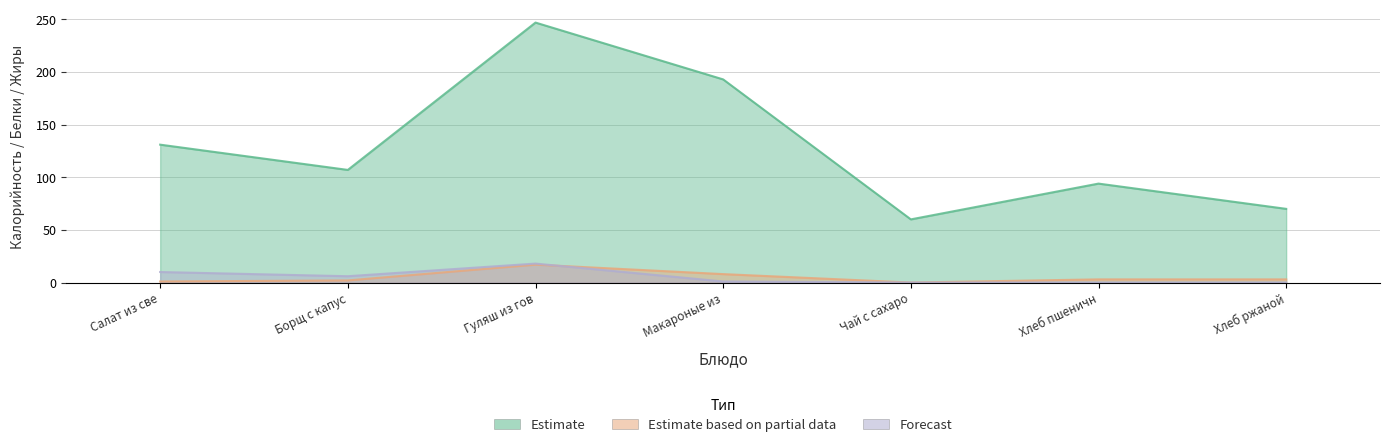

What is the total value across all series at Борщ с капус?

115